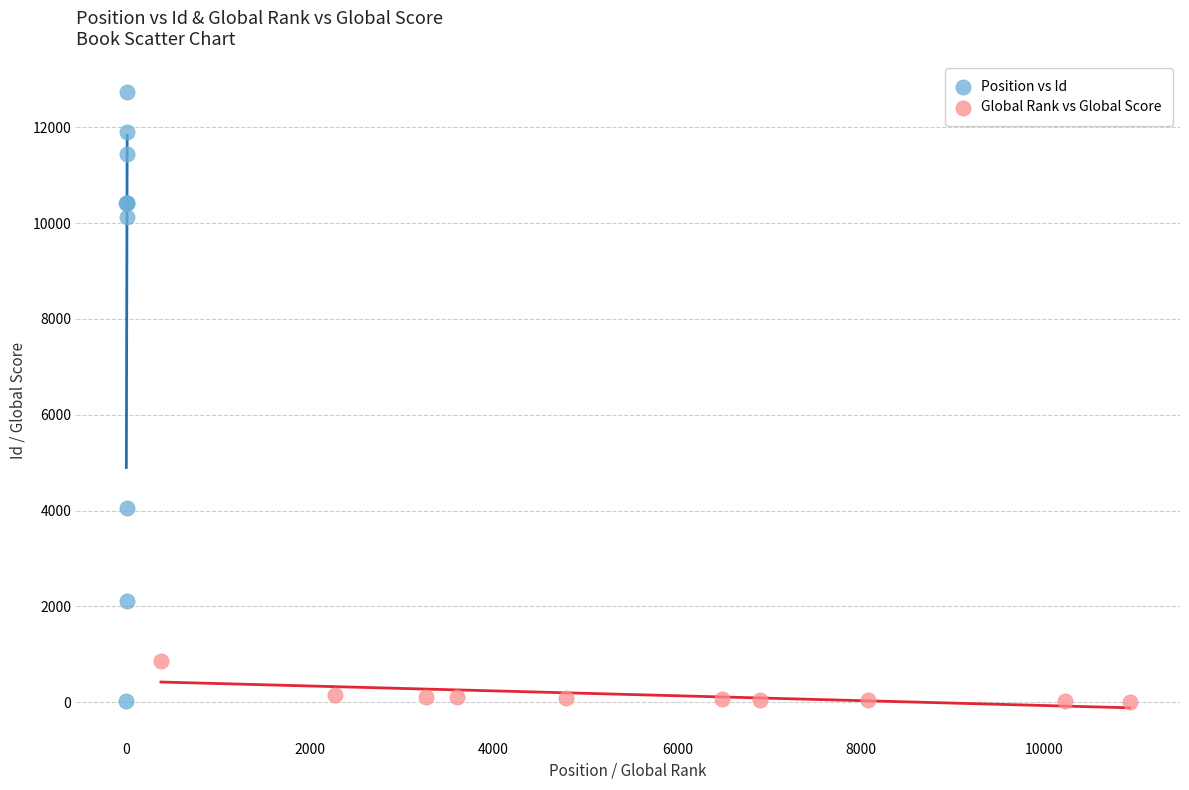

Which series has the largest Y range (max minus min)?

Position vs Id